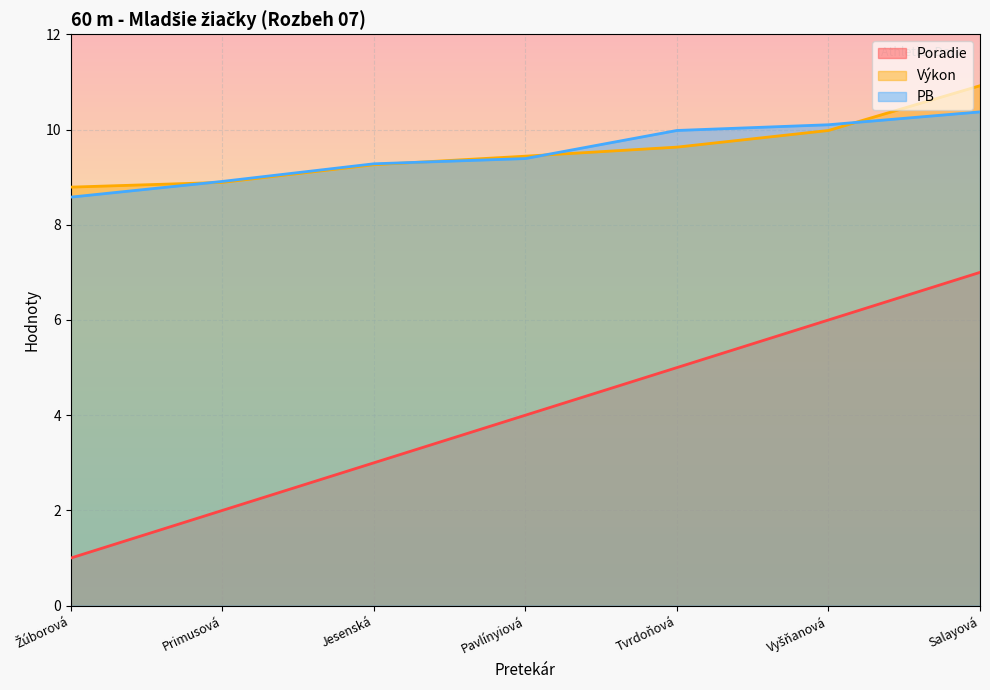

What is the sum of all PB values?

66.6